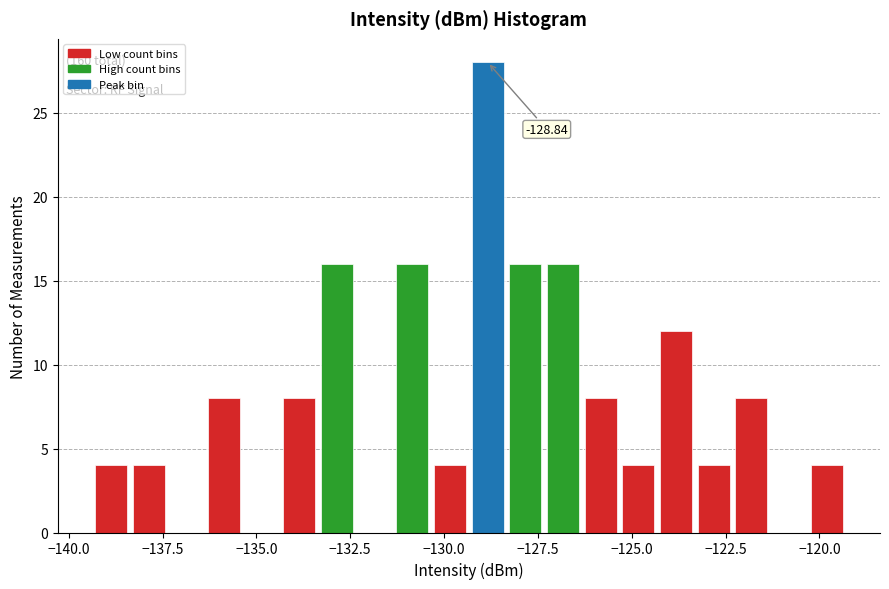

Read against the x-axis, roughly where is the centre of the tallest bar?

-129.0